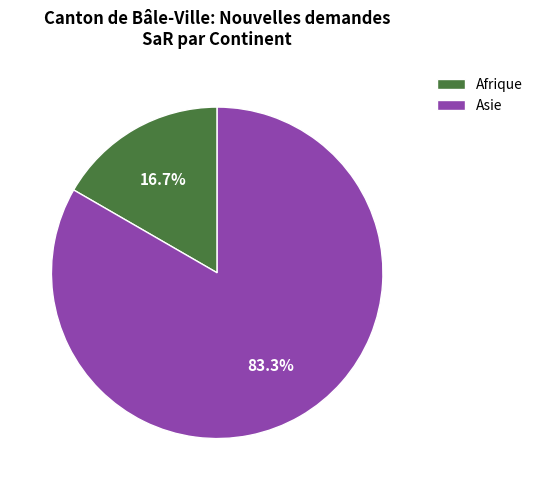

How much of the chart is everything except Asie?

16.7%